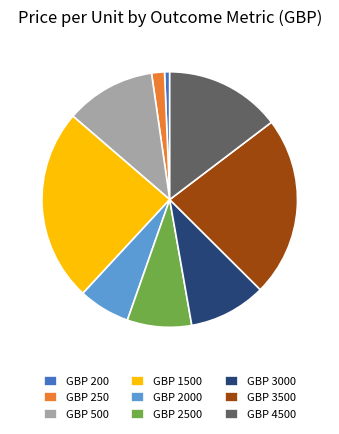

Do GBP 4500 and GBP 200 together represent more than half of the pie?

No